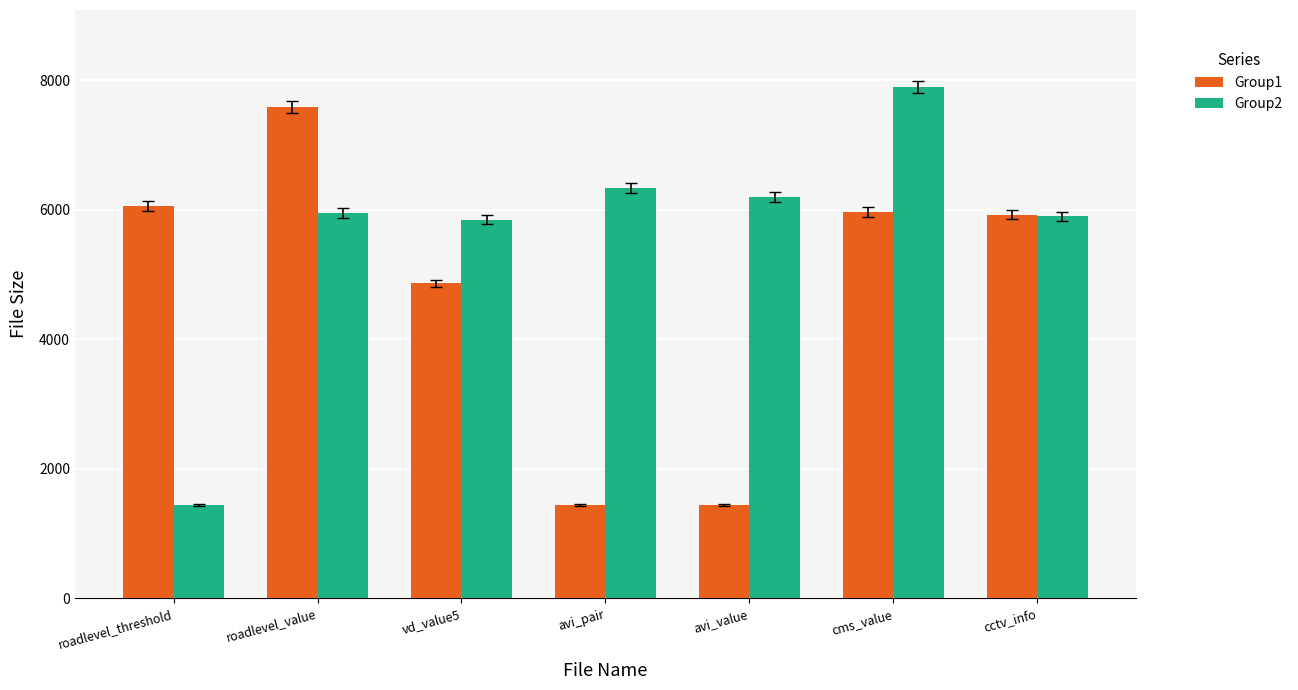

Does the chart contain any negative values?

No